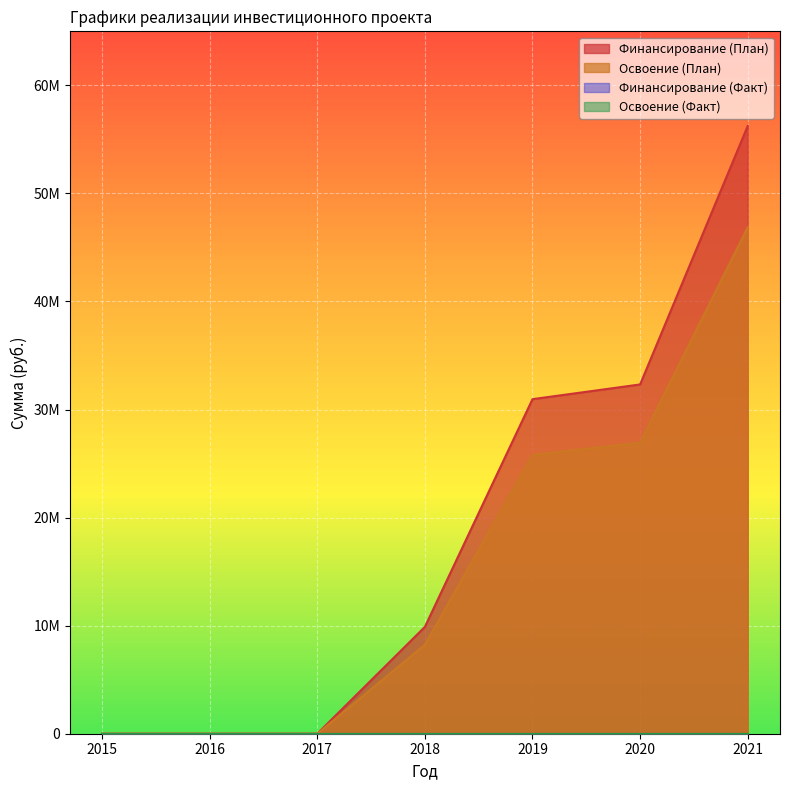

What is the difference between the second highest and second lowest values in the Освоение (План) series?

26936199